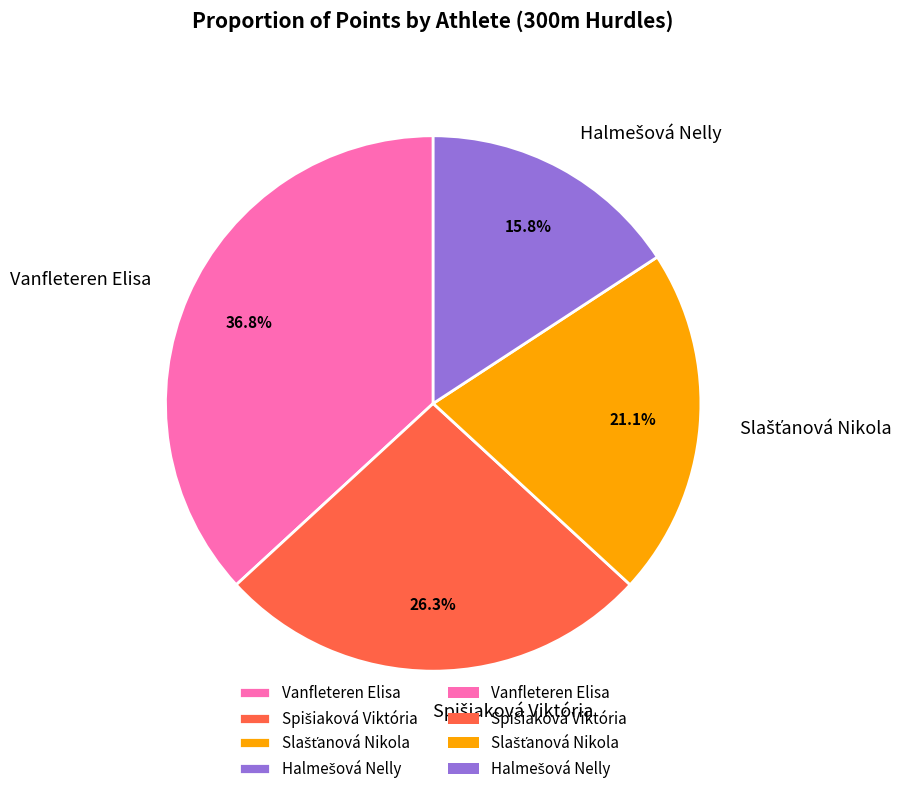

How many slices are in this pie chart?

4